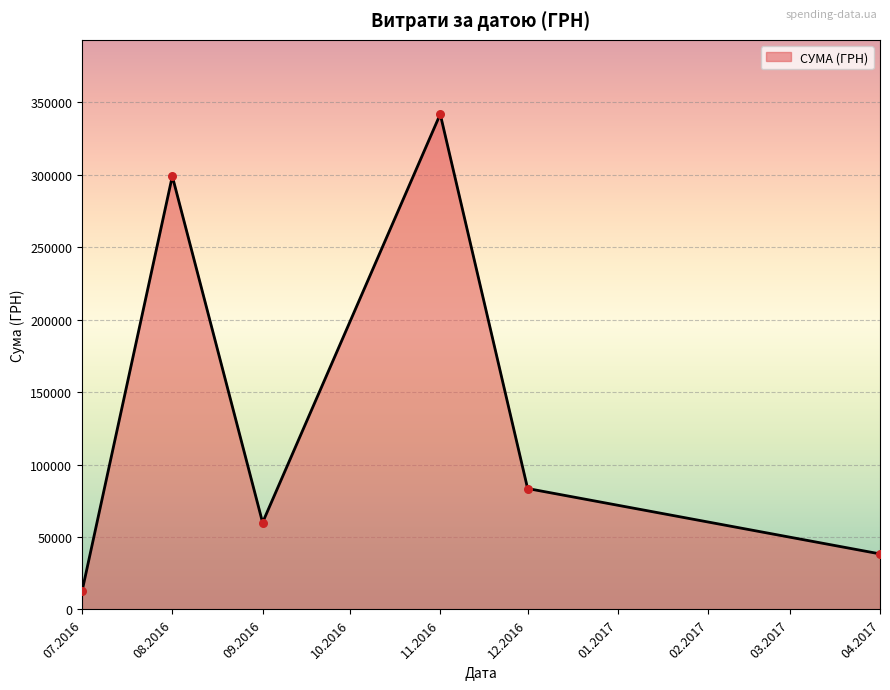

Between 11.2016 and 08.2016, which is larger?

11.2016